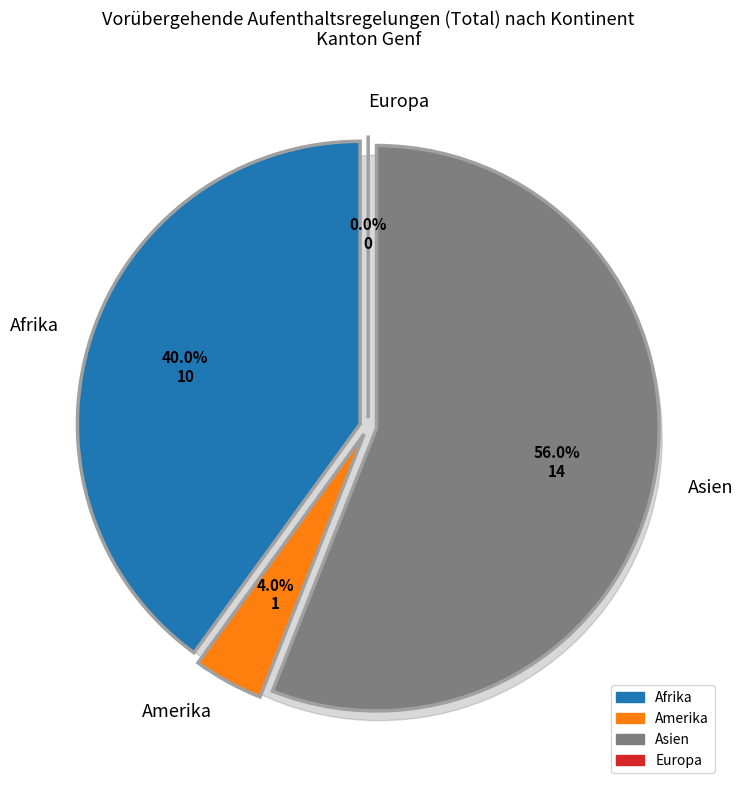

Is it true that Asien is 56% of the pie?

True